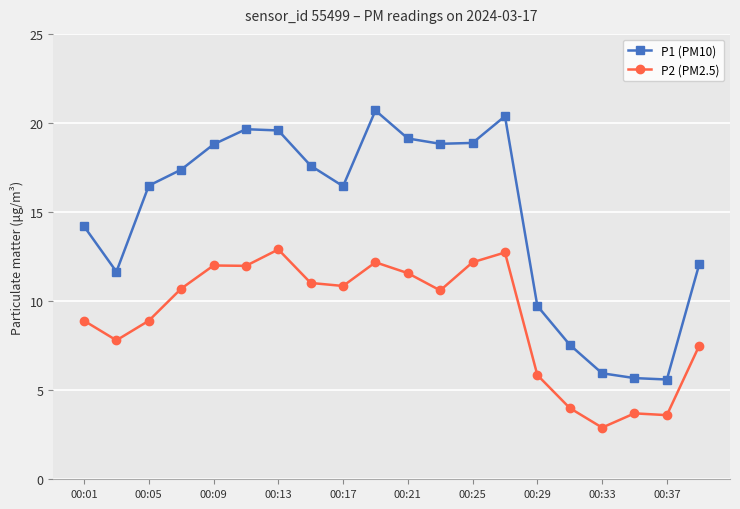

What are all the series names shown in the legend?

P1 (PM10), P2 (PM2.5)